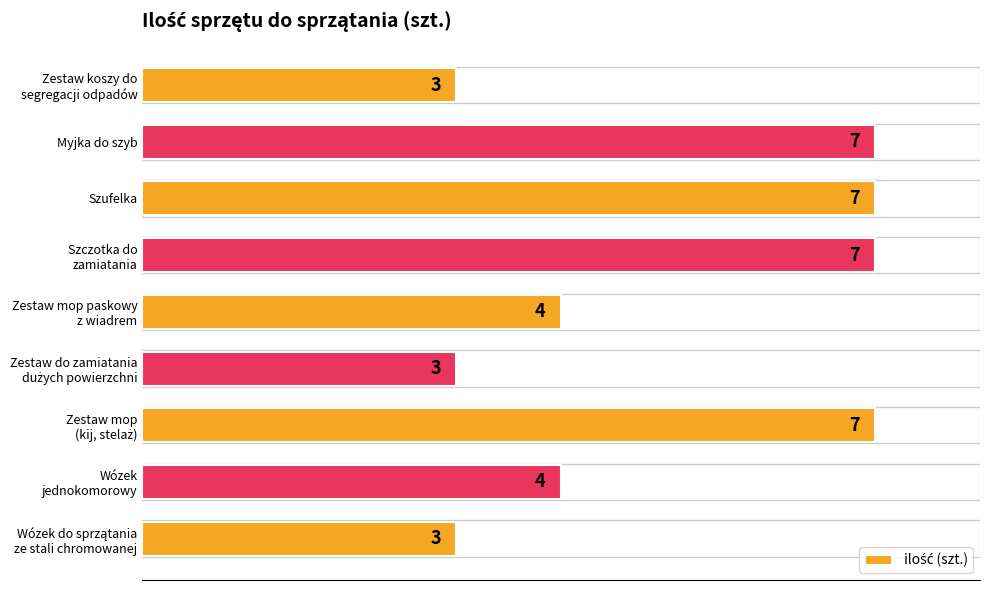

What is the maximum value shown in the chart?

7